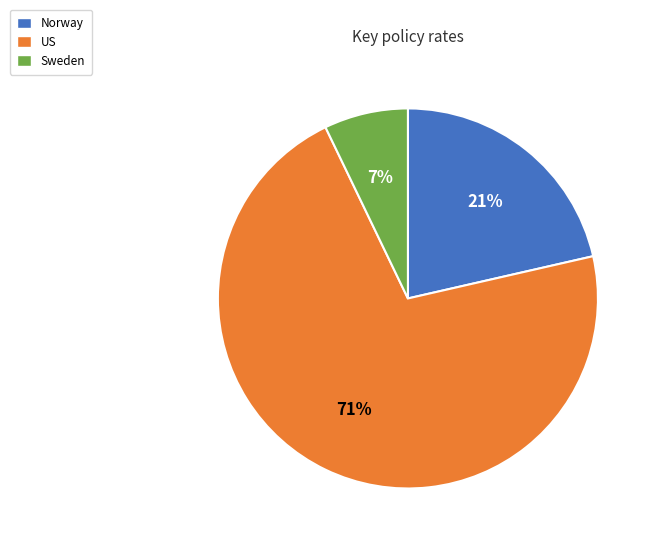

Is there any slice that represents more than half of the pie?

Yes